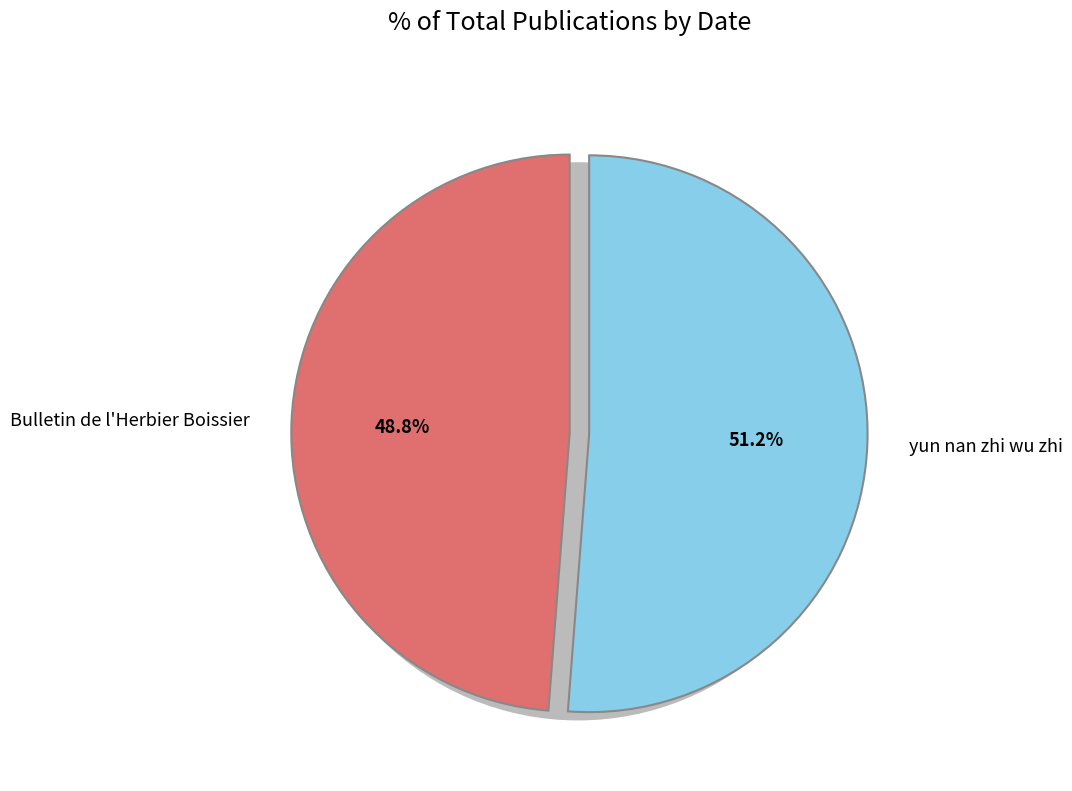

What is the change in value from Bulletin de l'Herbier Boissier to yun nan zhi wu zhi?

+95